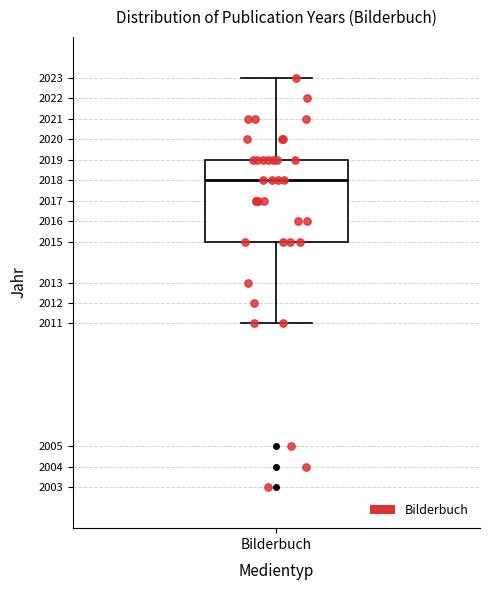

Where does the median line of the box for Bilderbuch sit on the y-axis? The values are not printed on the chart, so give them approximately, as read against the axis.

2018